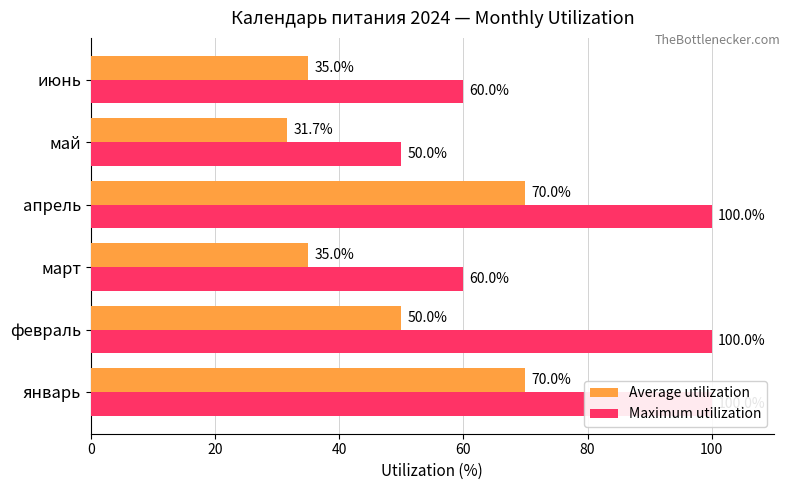

What is the value of the Average utilization bar at the 1st from the left?

70.0